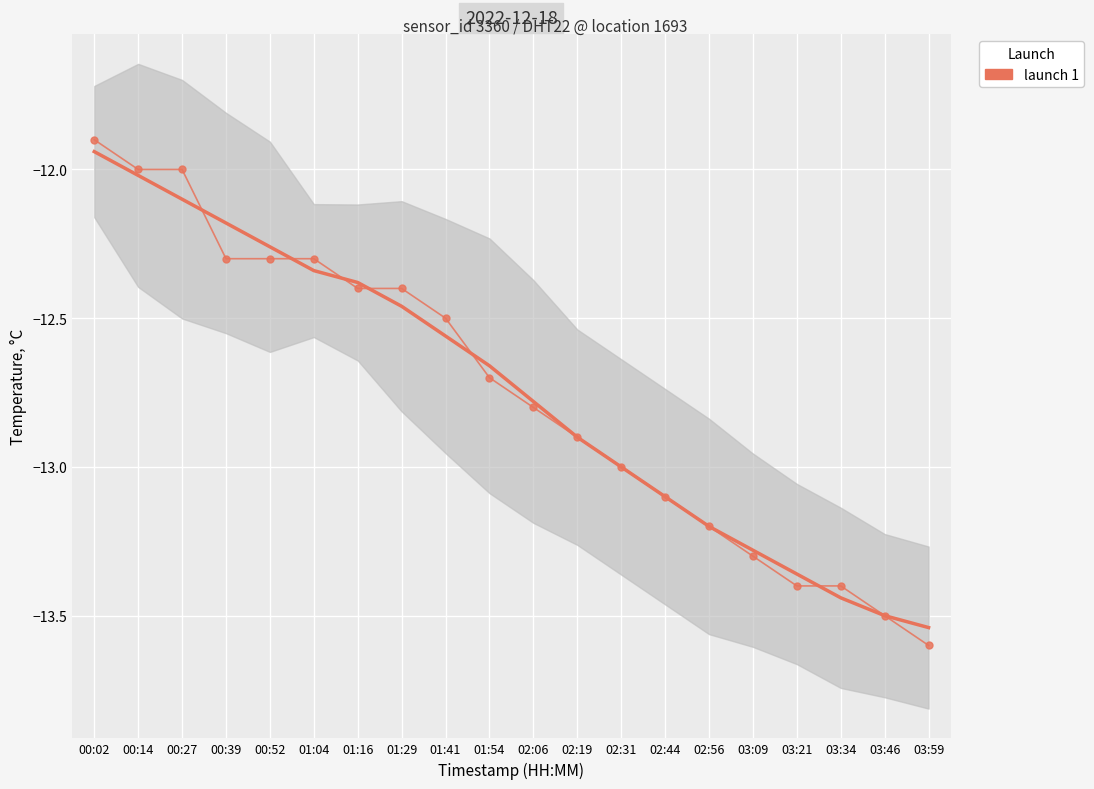

What is the label of the 16th point from the right?

00:52